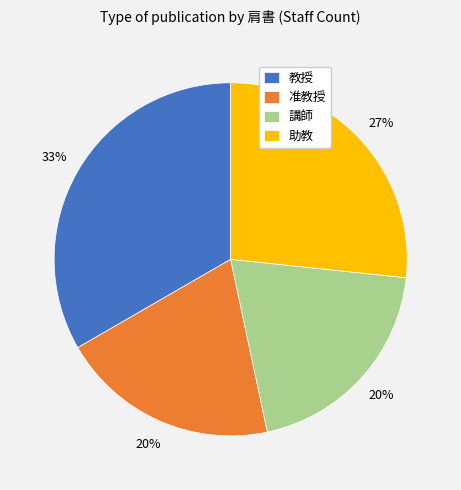

Count the number of slices in the pie.

4